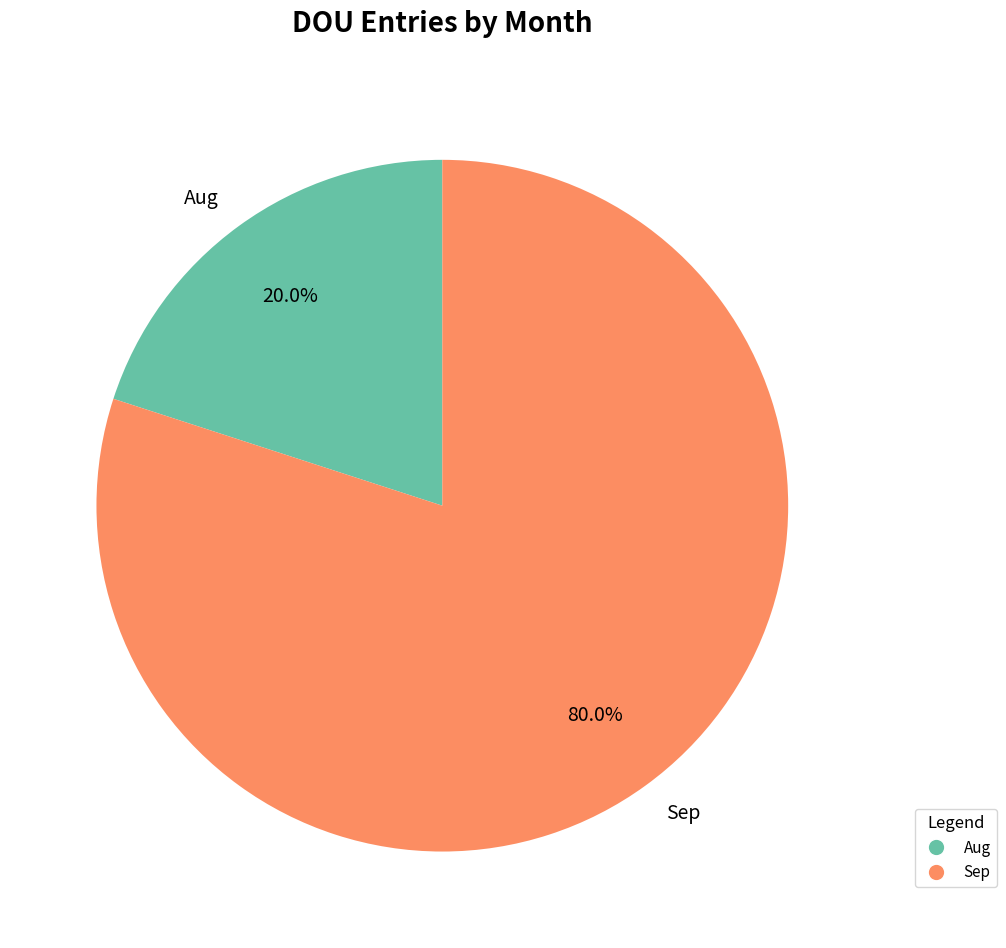

What portion of the pie excludes Sep?

20.0%